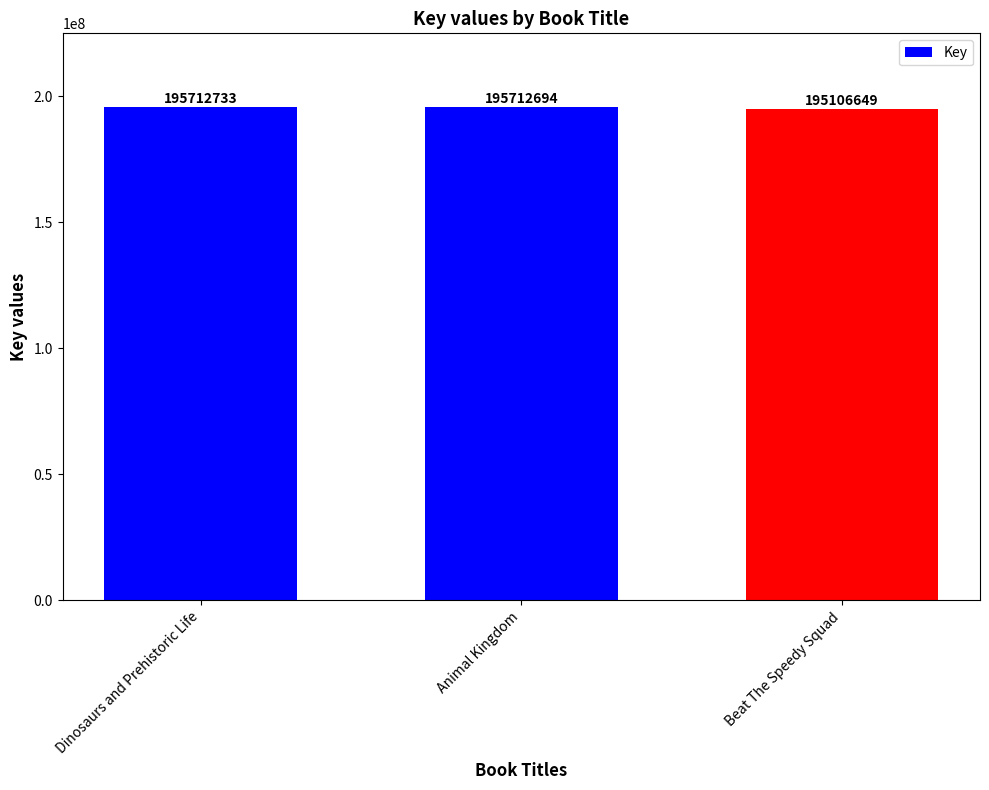

What is the minimum value shown in the chart?

195106649